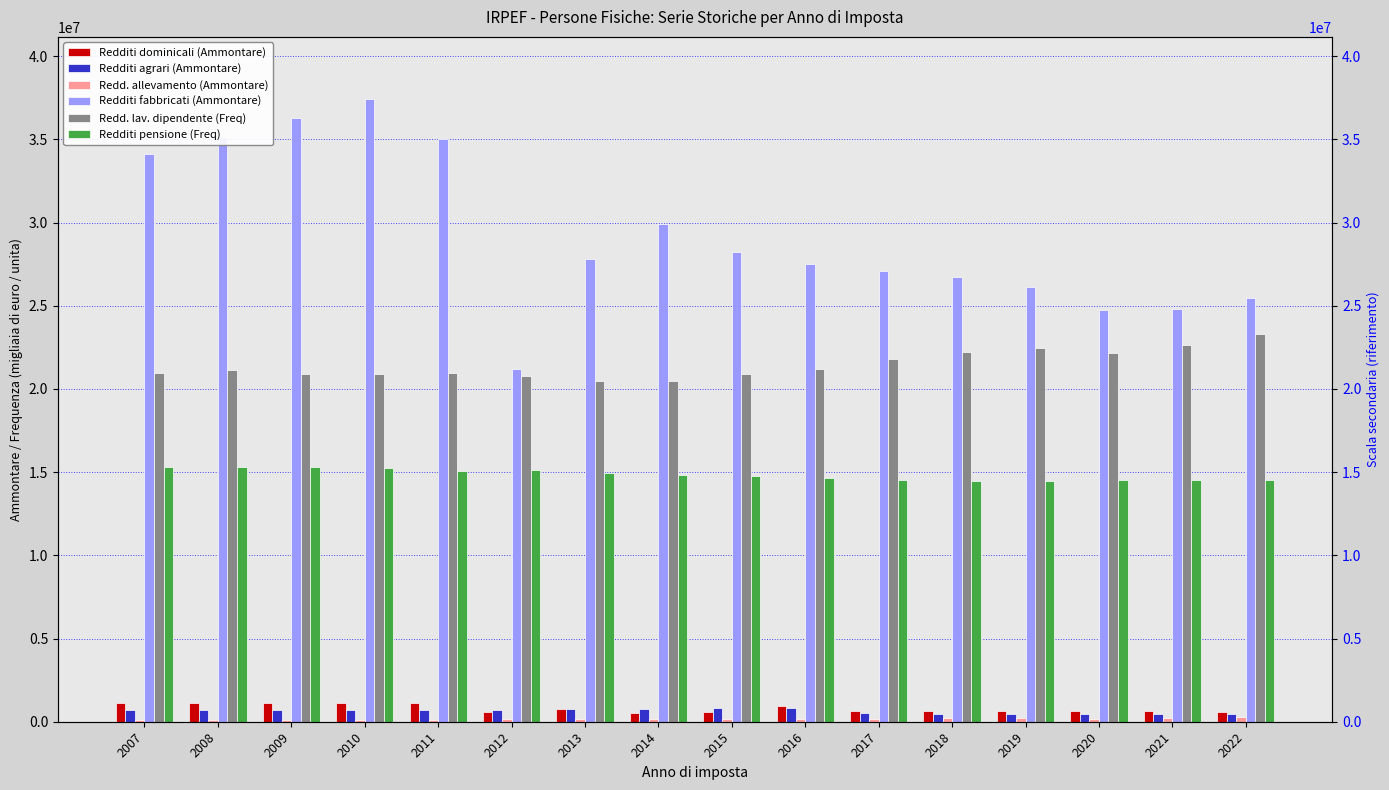

What is the difference between the maximum and minimum values in the Redd. allevamento (Ammontare) series?

151987.5